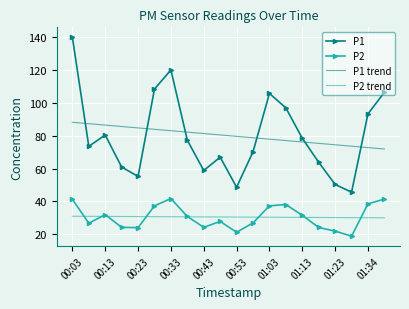

What is the difference between the maximum and second lowest values in the P2 series?

20.5